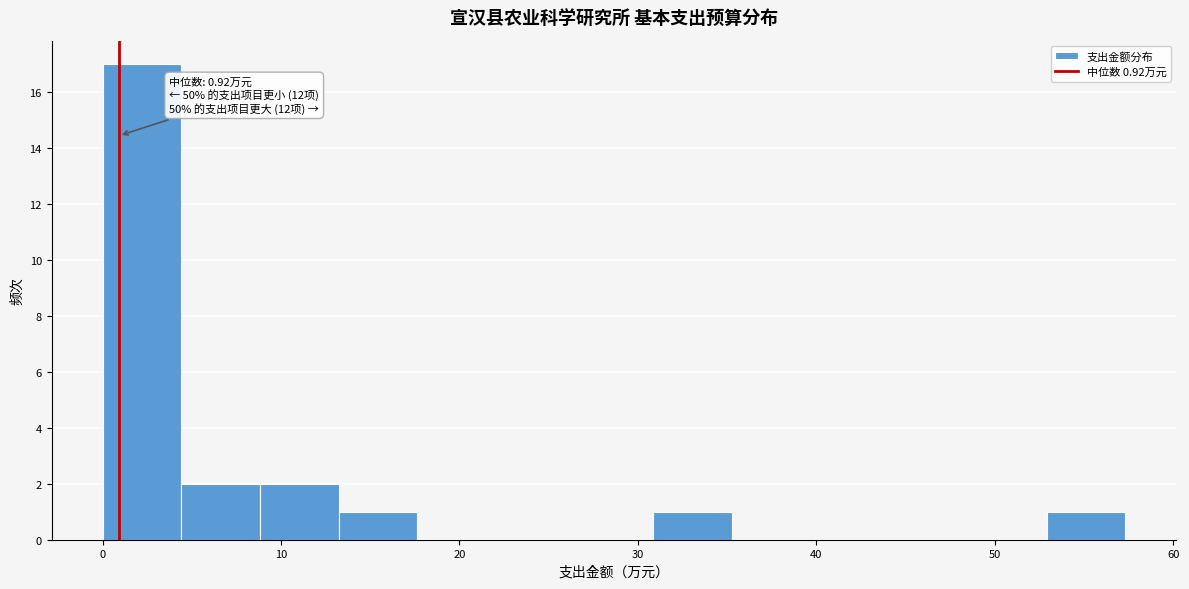

Over which range of the x-axis is the bar tallest?

0 to 4